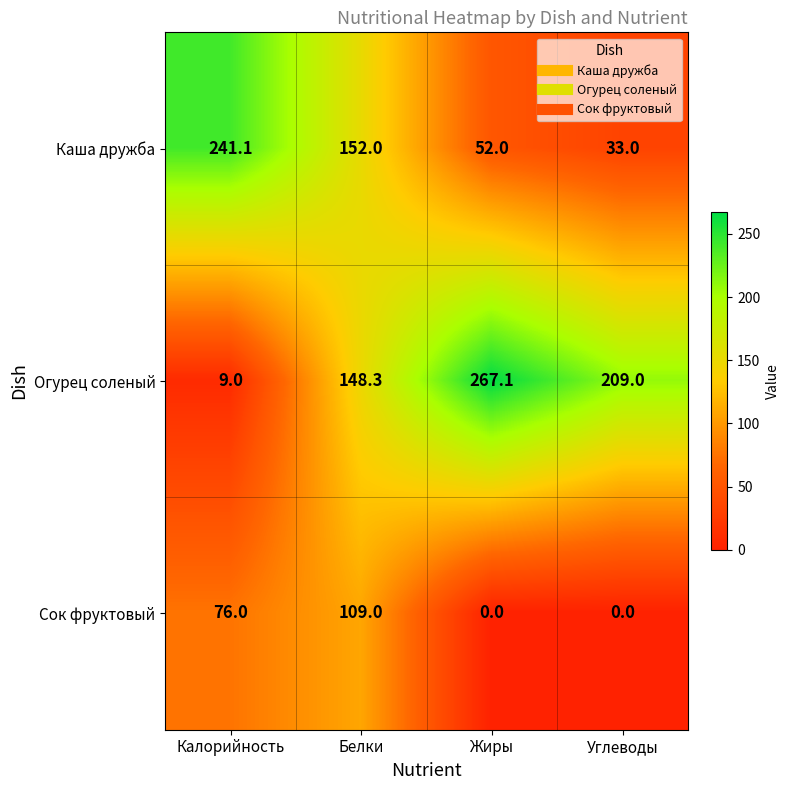

How many distinct data groups are displayed?

3